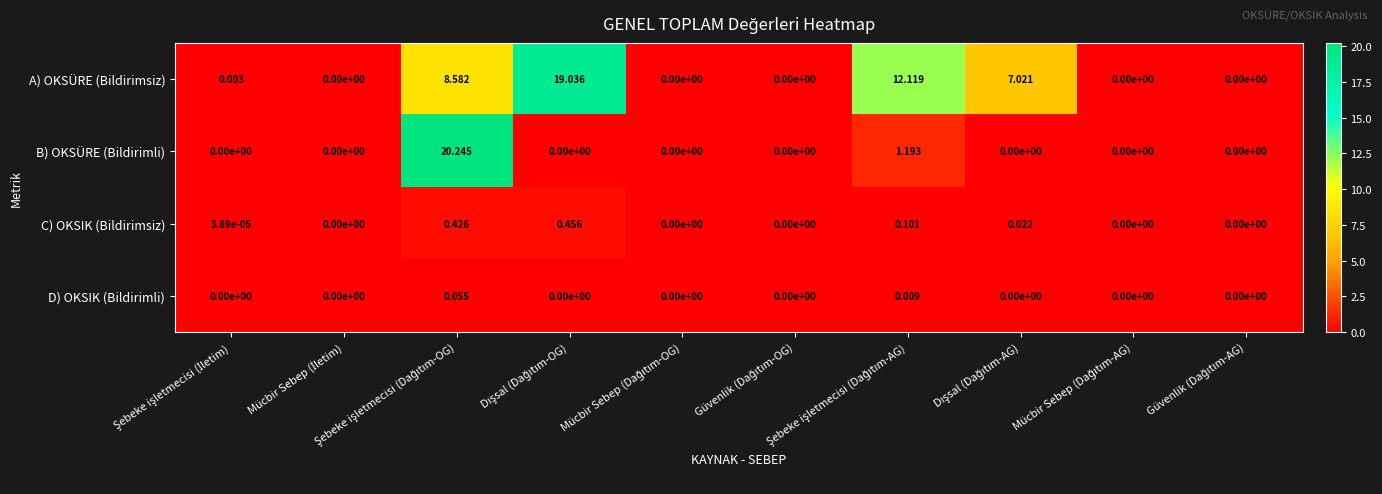

Rank the series by their maximum value, from lowest to highest.

D) OKSIK (Bildirimli), C) OKSIK (Bildirimsiz), A) OKSÜRE (Bildirimsiz), B) OKSÜRE (Bildirimli)